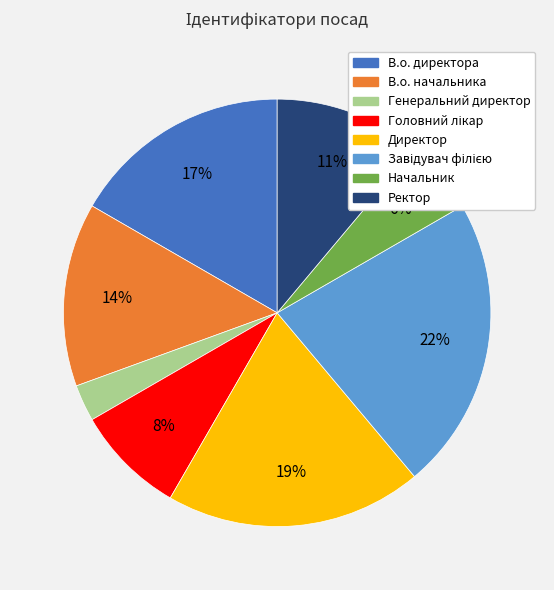

Is there a majority slice in this chart?

No